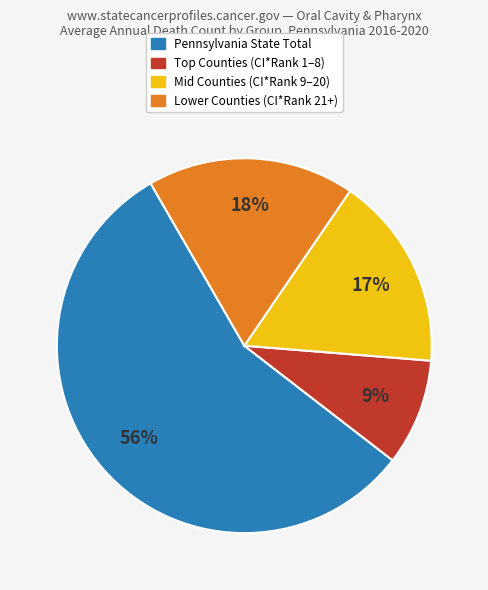

Is there any slice that represents more than half of the pie?

Yes